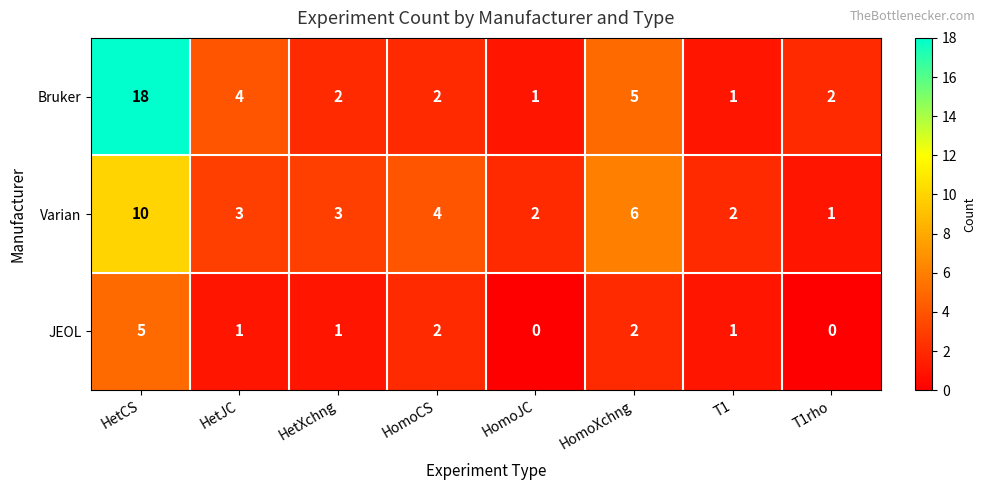

Reading right to left, extract all data points from this chart.

Bruker: 2	1	5	1	2	2	4	18
Varian: 1	2	6	2	4	3	3	10
JEOL: 0	1	2	0	2	1	1	5